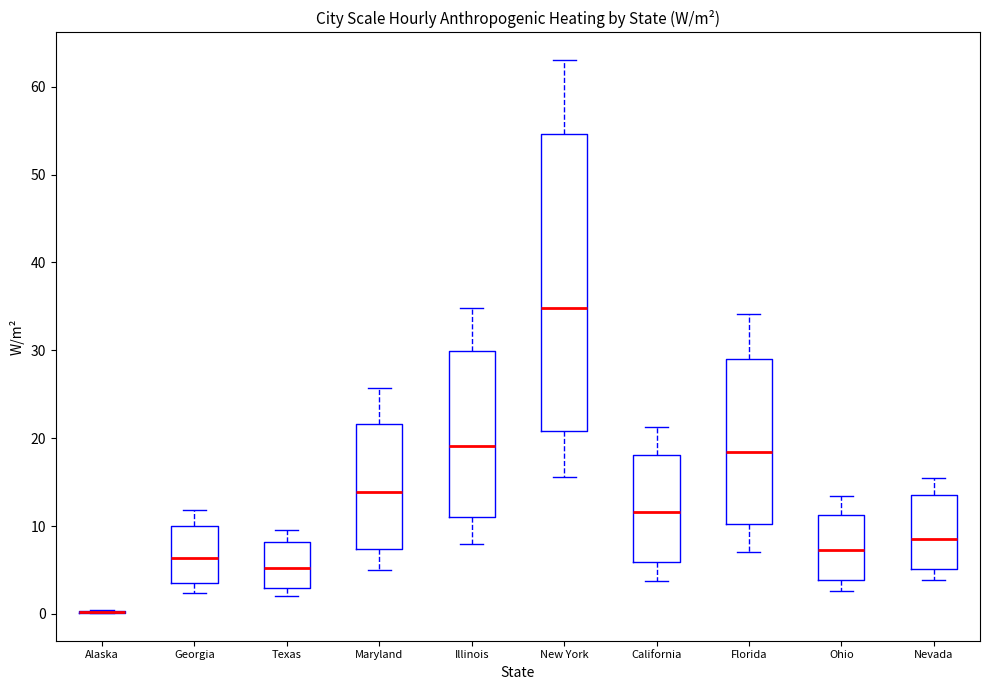

Reading left to right, read every box against the y-axis: the position of its median line, the range the box covers, and the ends of its whiskers. The values are not printed on the chart, so give them approximately, as read against the axis.

Alaska: box collapsed to a line at 0, whiskers 0 to 0
Georgia: median 6, box 3 to 10, whiskers 2 to 12
Texas: median 5, box 3 to 8, whiskers 2 to 10
Maryland: median 14, box 7 to 22, whiskers 5 to 26
Illinois: median 19, box 11 to 30, whiskers 8 to 35
New York: median 35, box 21 to 55, whiskers 16 to 63
California: median 12, box 6 to 18, whiskers 4 to 21
Florida: median 18, box 10 to 29, whiskers 7 to 34
Ohio: median 7, box 4 to 11, whiskers 3 to 13
Nevada: median 8, box 5 to 13, whiskers 4 to 15